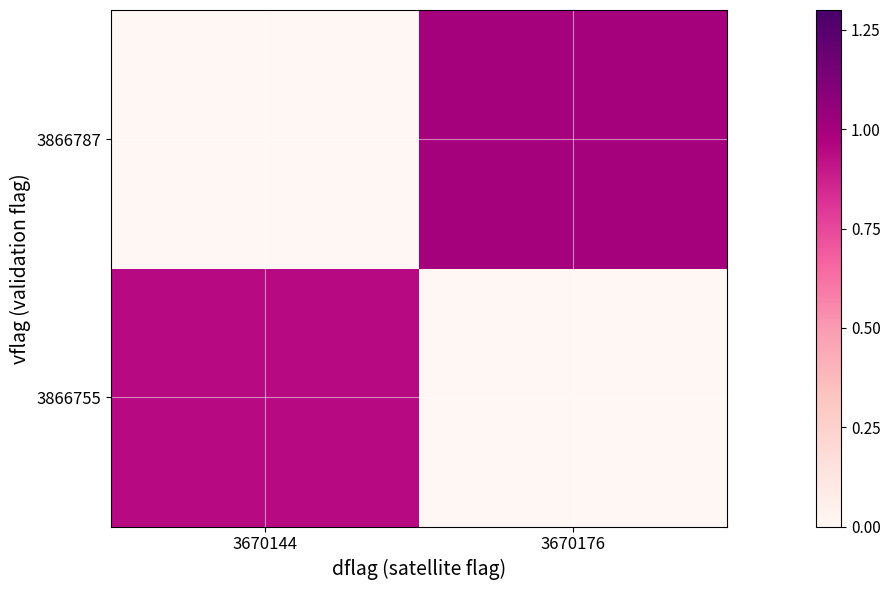

At how many categories does at least one series exceed 0?

2